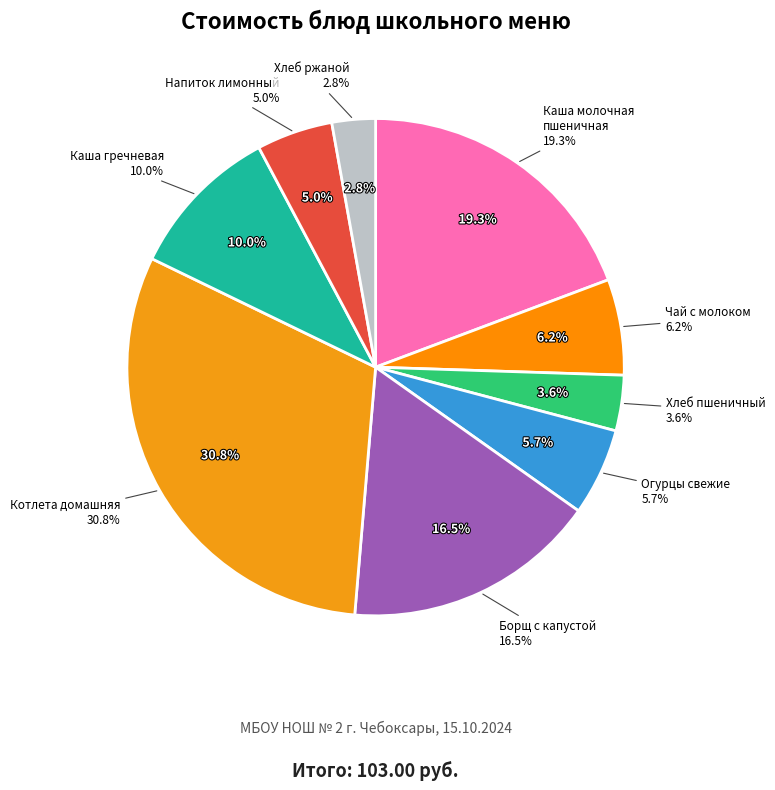

The Чай с молоком slice represents 1% of the pie. True or false?

False